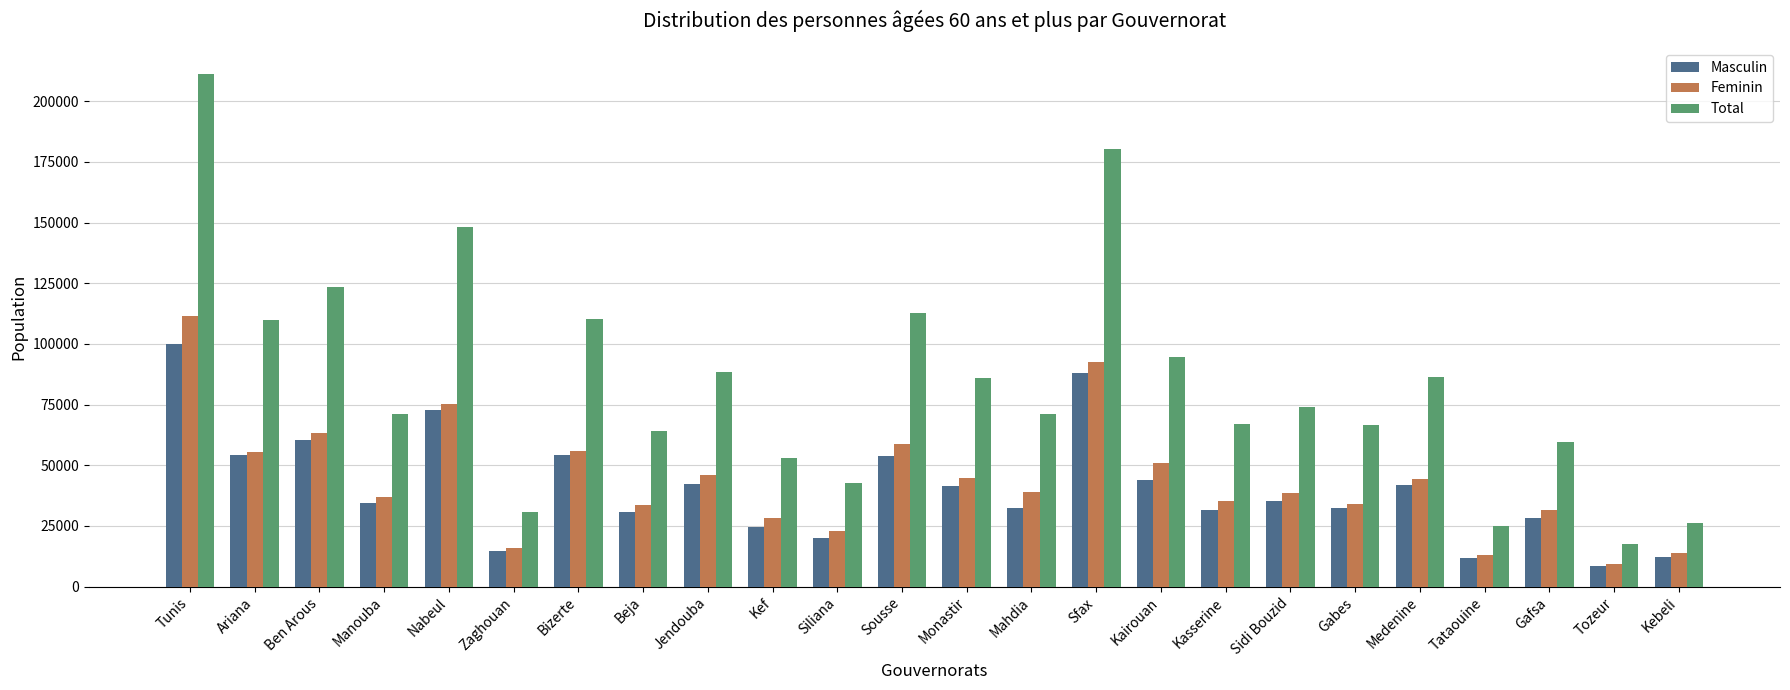

How many bars are there in each group?

3